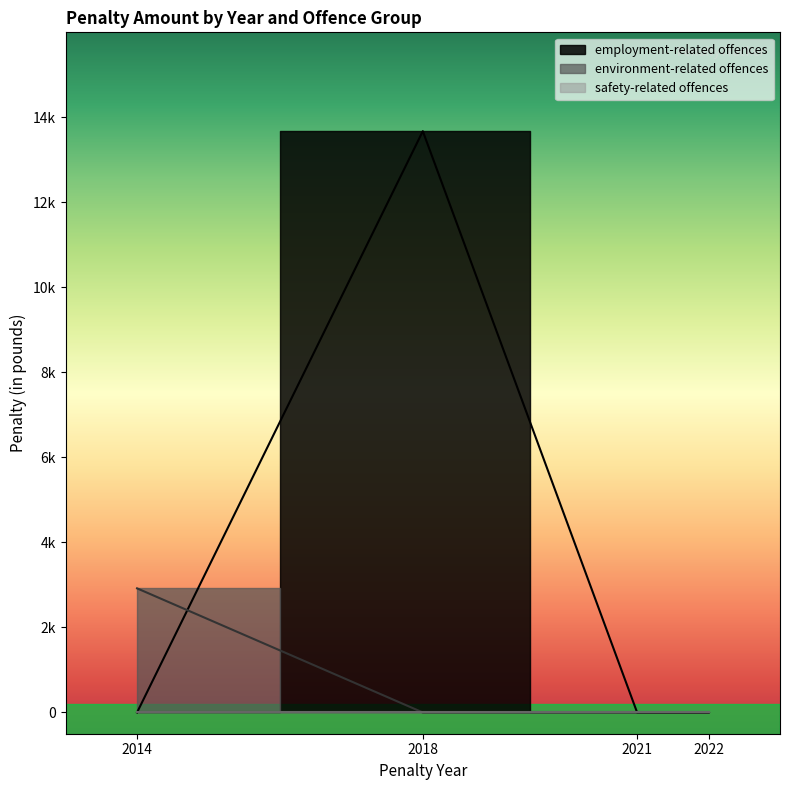

Where is employment-related offences nearest to the value 6837?

2014